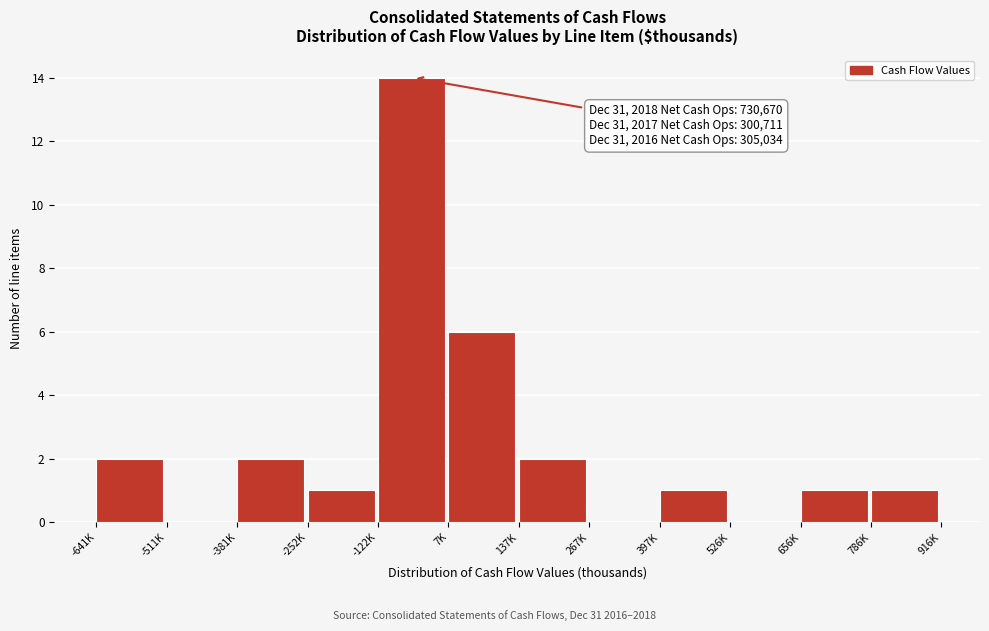

Reading left to right, what are all the values shown in this chart?

-641K=2	-511K=0	-381K=2	-252K=1	-122K=14	7K=6	137K=2	267K=0	397K=1	526K=0	656K=1	786K=1